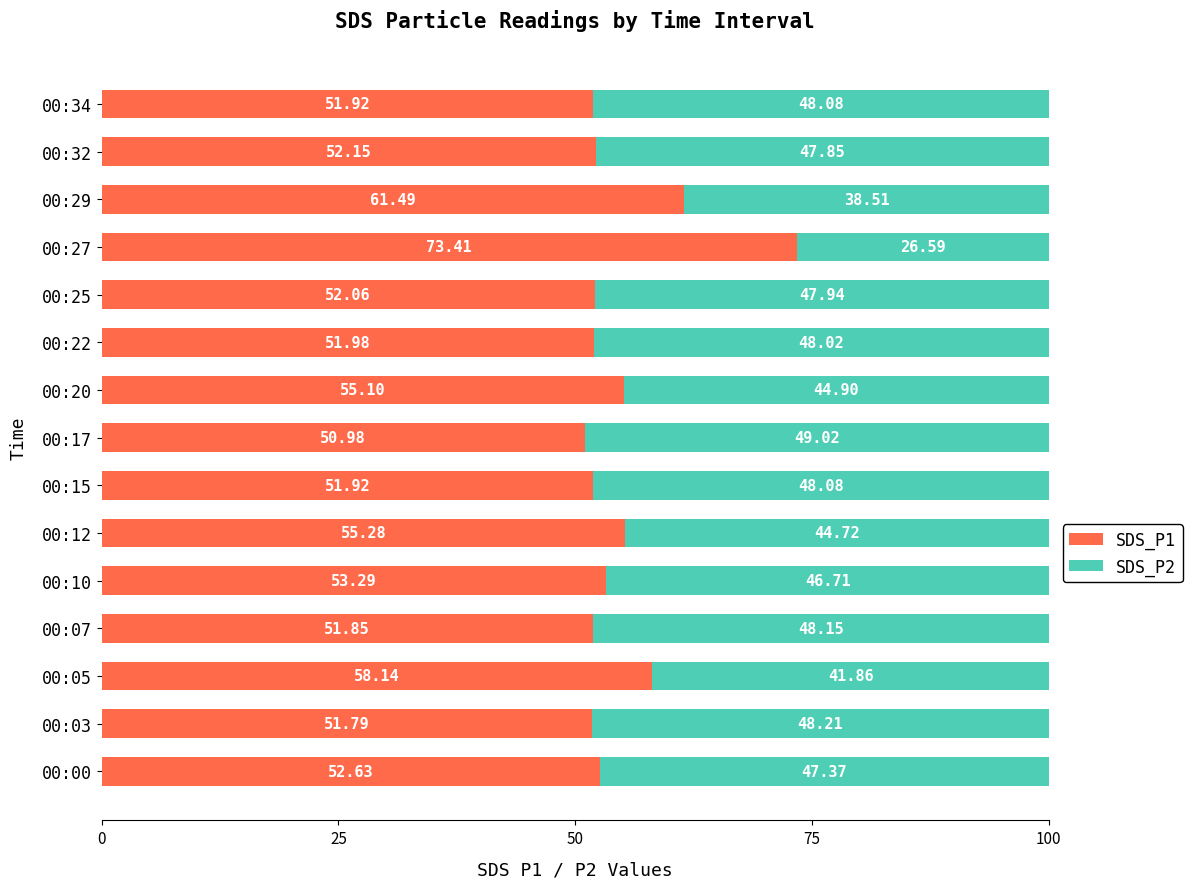

What is the difference between the second highest and minimum values in the SDS_P1 series?

10.5